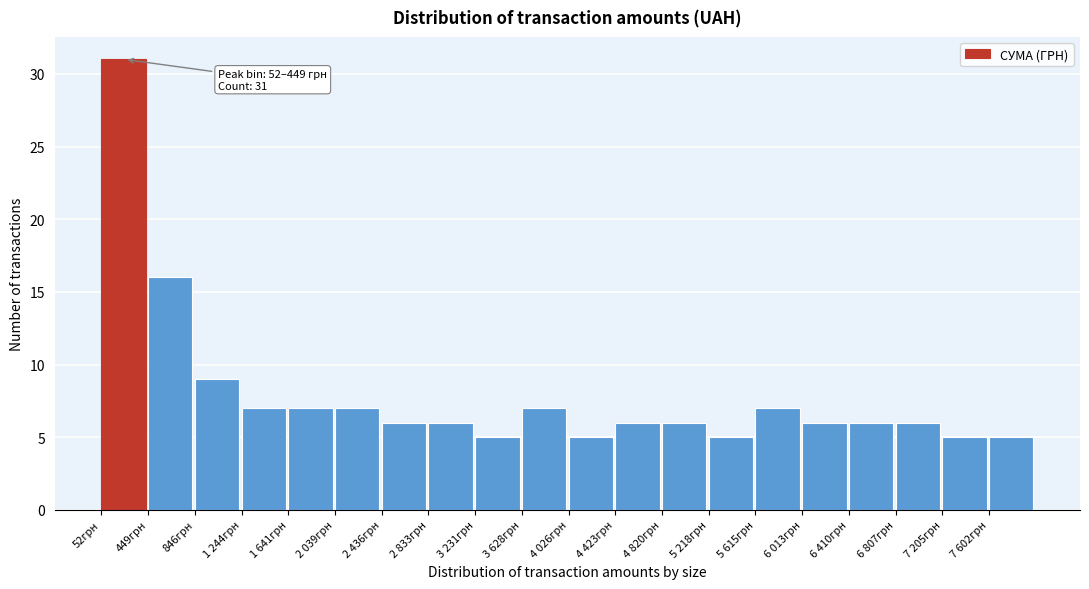

Reading right to left, extract all data points from this chart.

7 602грн=5	7 205грн=5	6 807грн=6	6 410грн=6	6 013грн=6	5 615грн=7	5 218грн=5	4 820грн=6	4 423грн=6	4 026грн=5	3 628грн=7	3 231грн=5	2 833грн=6	2 436грн=6	2 039грн=7	1 641грн=7	1 244грн=7	846грн=9	449грн=16	52грн=31